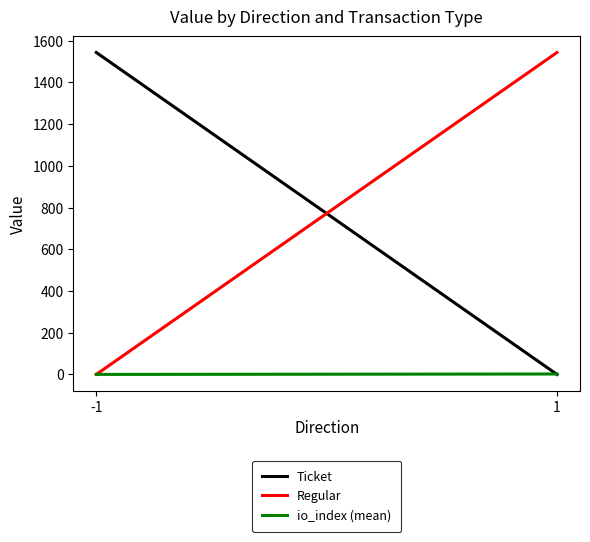

Is it true that Regular equals 0.0 at -1?

True